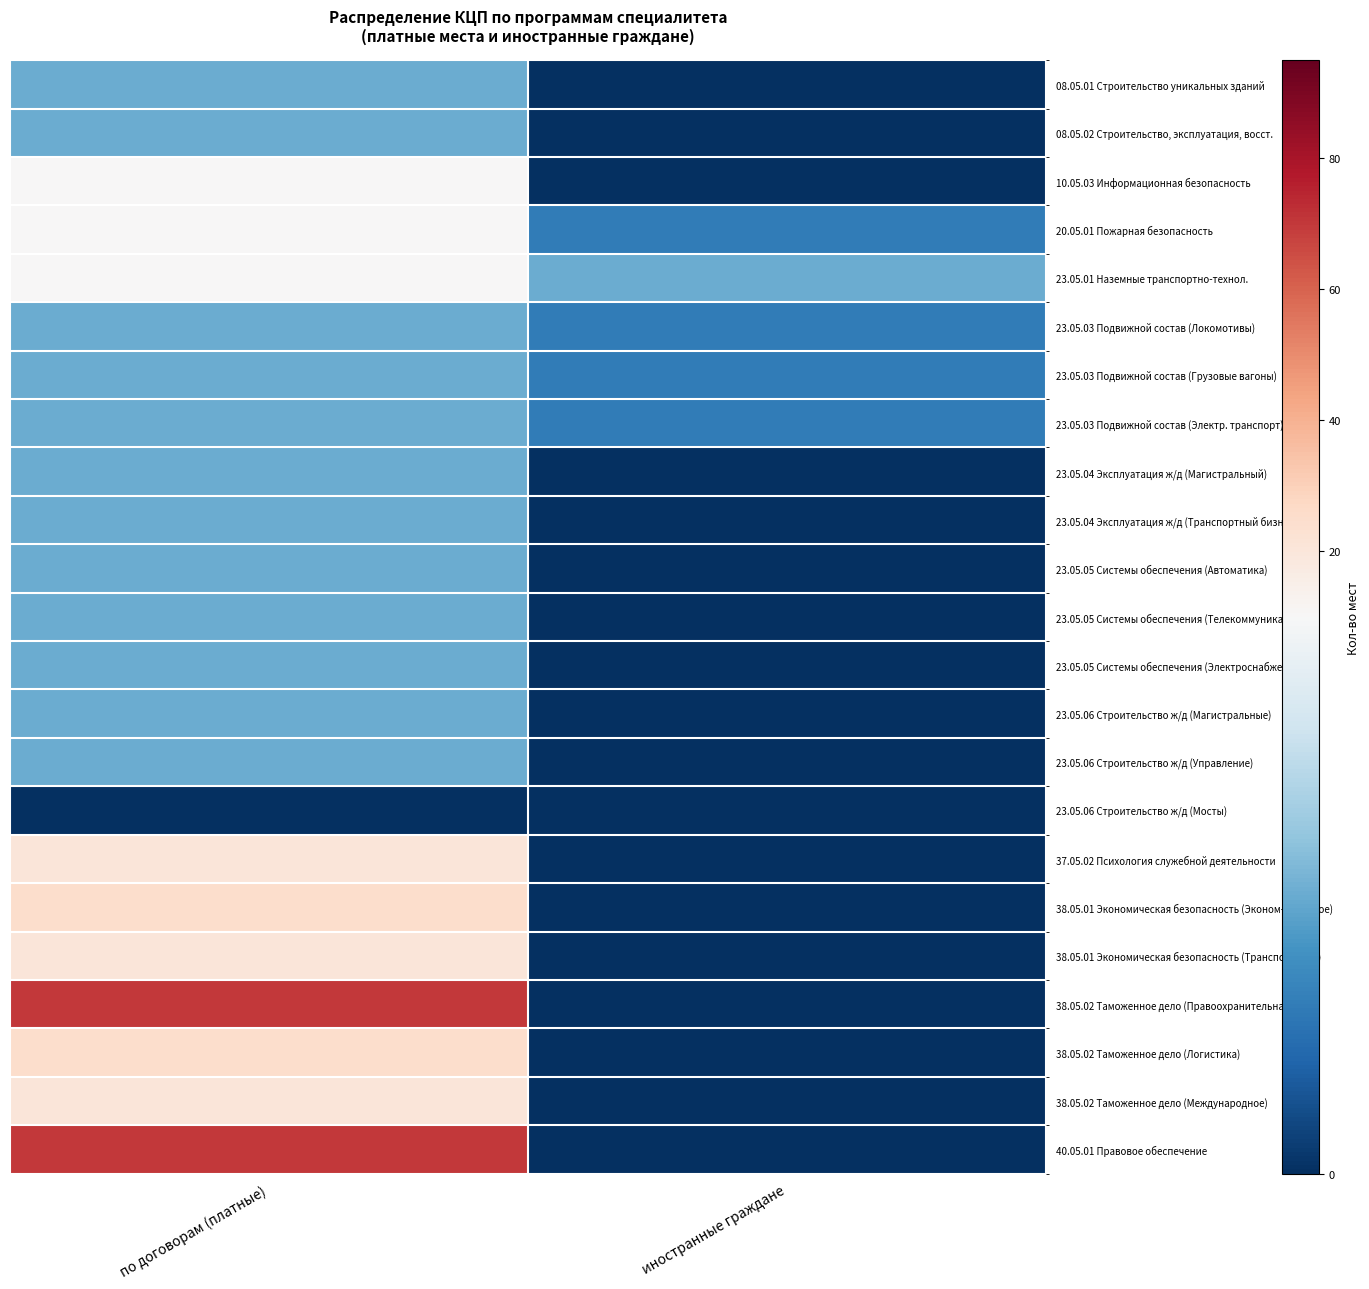

Between иностранные граждане and по договорам (платные), which is larger?

по договорам (платные)